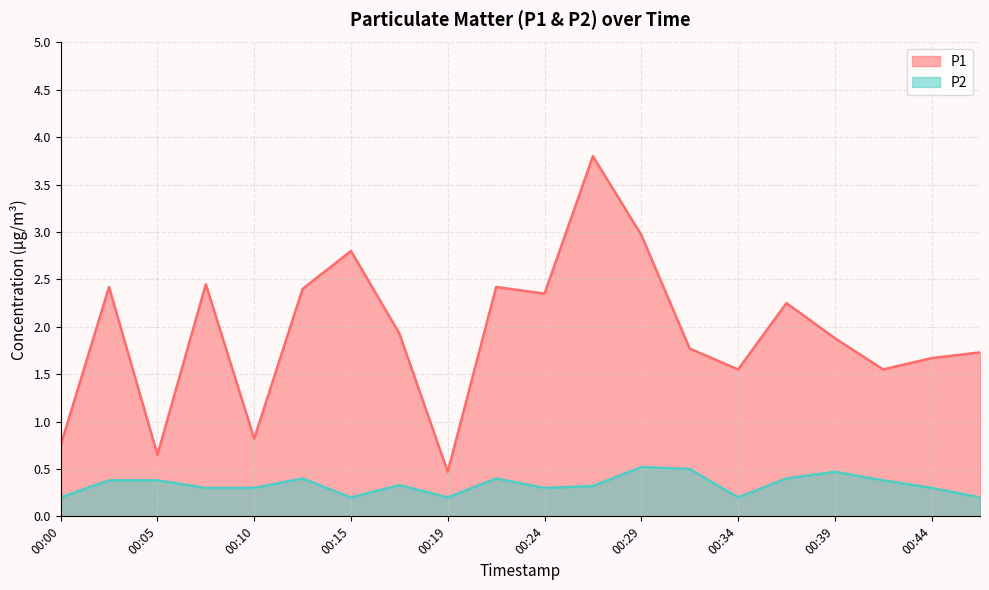

What is the lowest value of the P2 series?

0.2